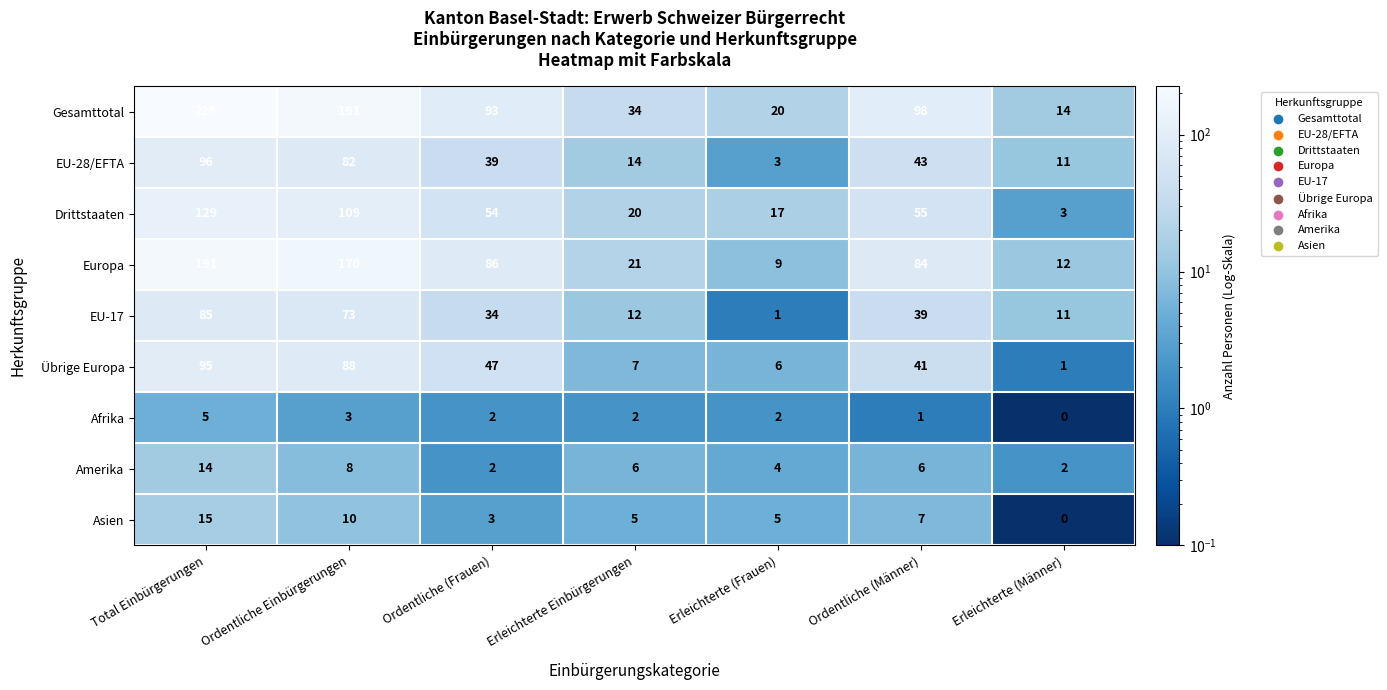

What is the total value across all series at Total Einbürgerungen?

855